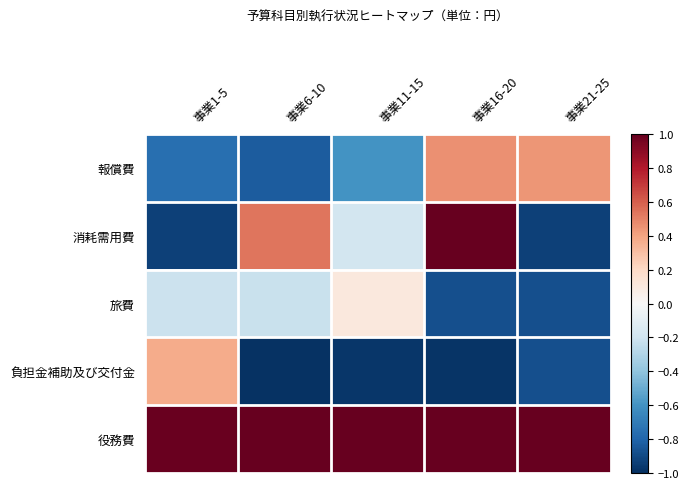

Which series changed the most between 事業11-15 and 事業16-20?

消耗需用費